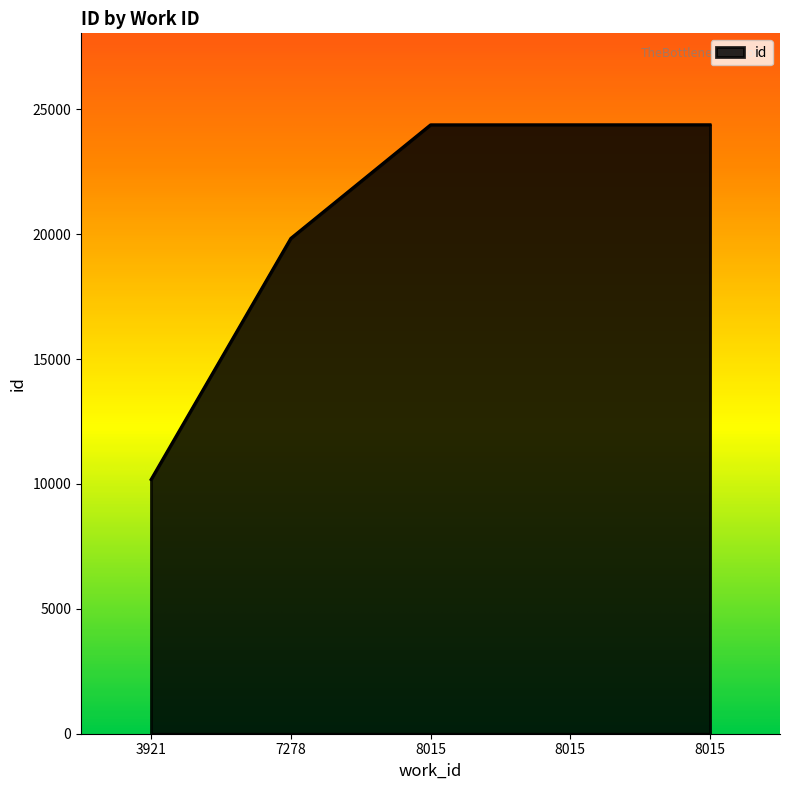

What is the difference between the maximum and second lowest values?

4548